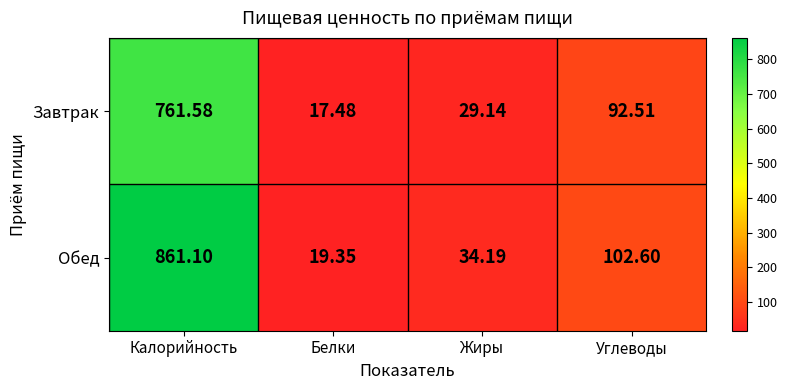

At which category does the chart reach its minimum across all series?

Белки